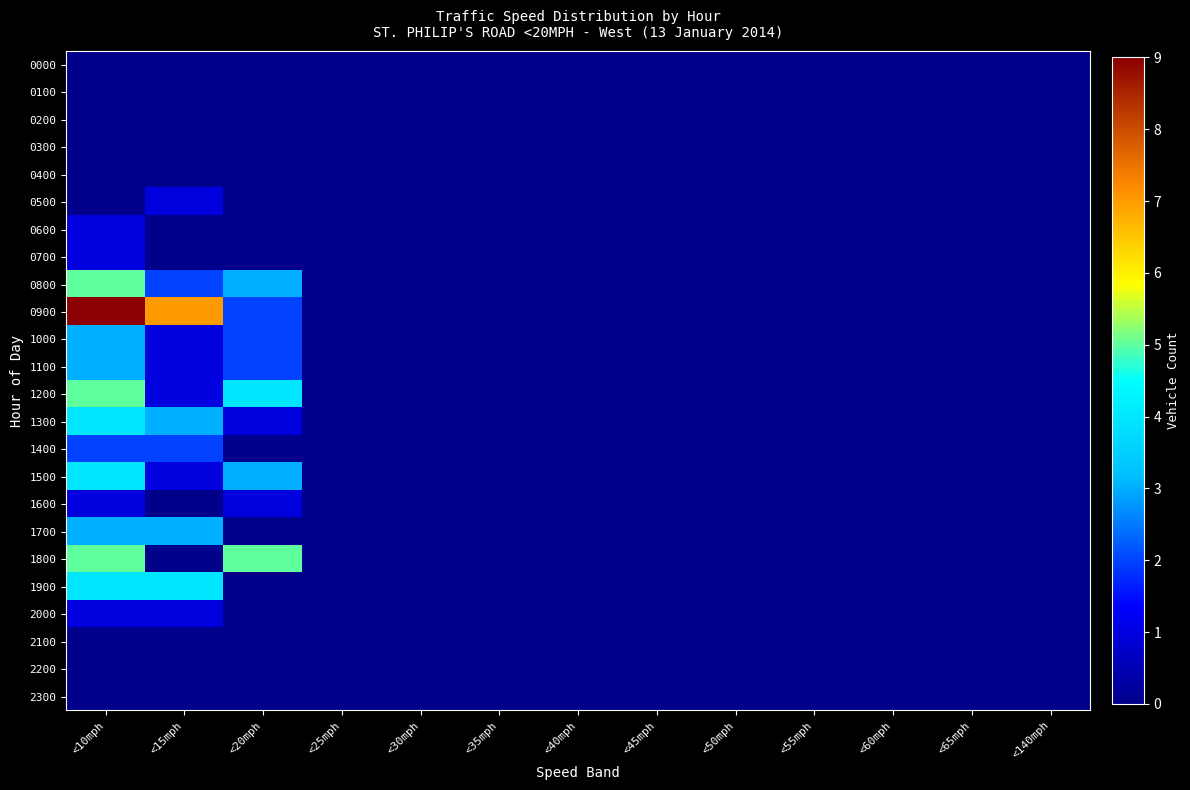

Reading left to right, list all the values displayed in this chart.

0000: <10mph=0	<15mph=0	<20mph=0	<25mph=0	<30mph=0	<35mph=0	<40mph=0	<45mph=0	<50mph=0	<55mph=0	<60mph=0	<65mph=0	<140mph=0
0100: <10mph=0	<15mph=0	<20mph=0	<25mph=0	<30mph=0	<35mph=0	<40mph=0	<45mph=0	<50mph=0	<55mph=0	<60mph=0	<65mph=0	<140mph=0
0200: <10mph=0	<15mph=0	<20mph=0	<25mph=0	<30mph=0	<35mph=0	<40mph=0	<45mph=0	<50mph=0	<55mph=0	<60mph=0	<65mph=0	<140mph=0
0300: <10mph=0	<15mph=0	<20mph=0	<25mph=0	<30mph=0	<35mph=0	<40mph=0	<45mph=0	<50mph=0	<55mph=0	<60mph=0	<65mph=0	<140mph=0
0400: <10mph=0	<15mph=0	<20mph=0	<25mph=0	<30mph=0	<35mph=0	<40mph=0	<45mph=0	<50mph=0	<55mph=0	<60mph=0	<65mph=0	<140mph=0
0500: <10mph=0	<15mph=1	<20mph=0	<25mph=0	<30mph=0	<35mph=0	<40mph=0	<45mph=0	<50mph=0	<55mph=0	<60mph=0	<65mph=0	<140mph=0
0600: <10mph=1	<15mph=0	<20mph=0	<25mph=0	<30mph=0	<35mph=0	<40mph=0	<45mph=0	<50mph=0	<55mph=0	<60mph=0	<65mph=0	<140mph=0
0700: <10mph=1	<15mph=0	<20mph=0	<25mph=0	<30mph=0	<35mph=0	<40mph=0	<45mph=0	<50mph=0	<55mph=0	<60mph=0	<65mph=0	<140mph=0
0800: <10mph=5	<15mph=2	<20mph=3	<25mph=0	<30mph=0	<35mph=0	<40mph=0	<45mph=0	<50mph=0	<55mph=0	<60mph=0	<65mph=0	<140mph=0
0900: <10mph=9	<15mph=7	<20mph=2	<25mph=0	<30mph=0	<35mph=0	<40mph=0	<45mph=0	<50mph=0	<55mph=0	<60mph=0	<65mph=0	<140mph=0
1000: <10mph=3	<15mph=1	<20mph=2	<25mph=0	<30mph=0	<35mph=0	<40mph=0	<45mph=0	<50mph=0	<55mph=0	<60mph=0	<65mph=0	<140mph=0
1100: <10mph=3	<15mph=1	<20mph=2	<25mph=0	<30mph=0	<35mph=0	<40mph=0	<45mph=0	<50mph=0	<55mph=0	<60mph=0	<65mph=0	<140mph=0
1200: <10mph=5	<15mph=1	<20mph=4	<25mph=0	<30mph=0	<35mph=0	<40mph=0	<45mph=0	<50mph=0	<55mph=0	<60mph=0	<65mph=0	<140mph=0
1300: <10mph=4	<15mph=3	<20mph=1	<25mph=0	<30mph=0	<35mph=0	<40mph=0	<45mph=0	<50mph=0	<55mph=0	<60mph=0	<65mph=0	<140mph=0
1400: <10mph=2	<15mph=2	<20mph=0	<25mph=0	<30mph=0	<35mph=0	<40mph=0	<45mph=0	<50mph=0	<55mph=0	<60mph=0	<65mph=0	<140mph=0
1500: <10mph=4	<15mph=1	<20mph=3	<25mph=0	<30mph=0	<35mph=0	<40mph=0	<45mph=0	<50mph=0	<55mph=0	<60mph=0	<65mph=0	<140mph=0
1600: <10mph=1	<15mph=0	<20mph=1	<25mph=0	<30mph=0	<35mph=0	<40mph=0	<45mph=0	<50mph=0	<55mph=0	<60mph=0	<65mph=0	<140mph=0
1700: <10mph=3	<15mph=3	<20mph=0	<25mph=0	<30mph=0	<35mph=0	<40mph=0	<45mph=0	<50mph=0	<55mph=0	<60mph=0	<65mph=0	<140mph=0
1800: <10mph=5	<15mph=0	<20mph=5	<25mph=0	<30mph=0	<35mph=0	<40mph=0	<45mph=0	<50mph=0	<55mph=0	<60mph=0	<65mph=0	<140mph=0
1900: <10mph=4	<15mph=4	<20mph=0	<25mph=0	<30mph=0	<35mph=0	<40mph=0	<45mph=0	<50mph=0	<55mph=0	<60mph=0	<65mph=0	<140mph=0
2000: <10mph=1	<15mph=1	<20mph=0	<25mph=0	<30mph=0	<35mph=0	<40mph=0	<45mph=0	<50mph=0	<55mph=0	<60mph=0	<65mph=0	<140mph=0
2100: <10mph=0	<15mph=0	<20mph=0	<25mph=0	<30mph=0	<35mph=0	<40mph=0	<45mph=0	<50mph=0	<55mph=0	<60mph=0	<65mph=0	<140mph=0
2200: <10mph=0	<15mph=0	<20mph=0	<25mph=0	<30mph=0	<35mph=0	<40mph=0	<45mph=0	<50mph=0	<55mph=0	<60mph=0	<65mph=0	<140mph=0
2300: <10mph=0	<15mph=0	<20mph=0	<25mph=0	<30mph=0	<35mph=0	<40mph=0	<45mph=0	<50mph=0	<55mph=0	<60mph=0	<65mph=0	<140mph=0